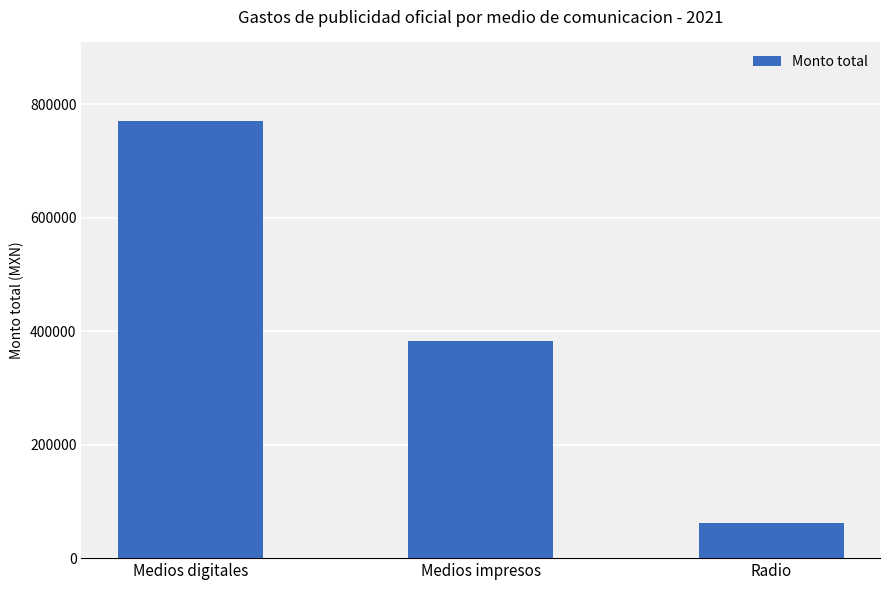

Rank the categories by value from lowest to highest.

Radio, Medios impresos, Medios digitales